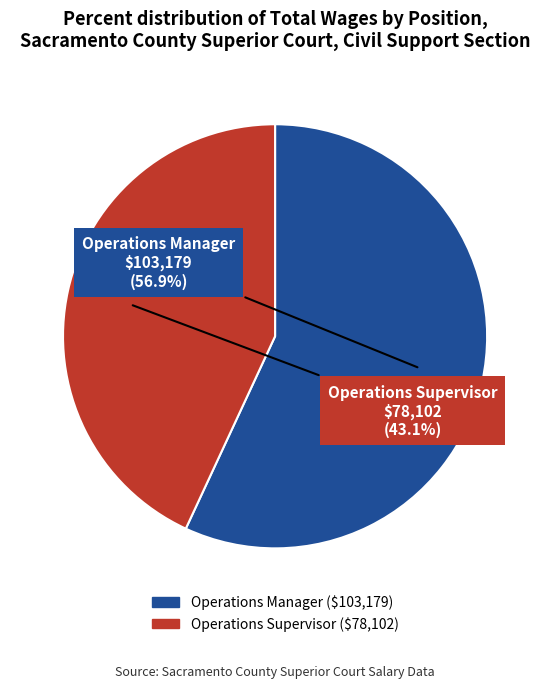

Does Operations Supervisor account for over 50% of the chart?

No